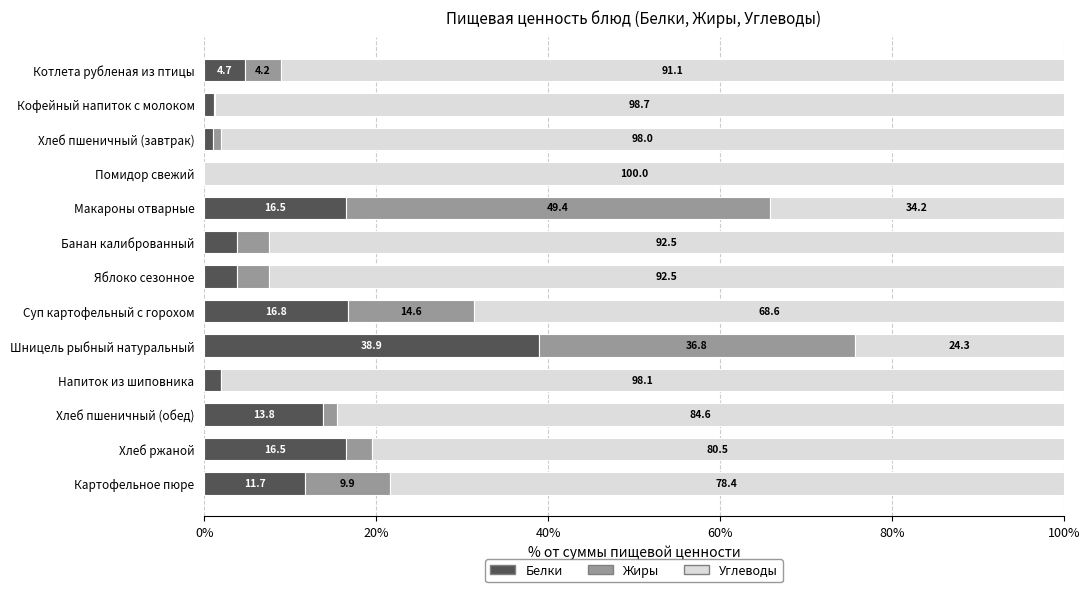

The value of Белки at Шницель рыбный натуральный is 38.9. True or false?

True